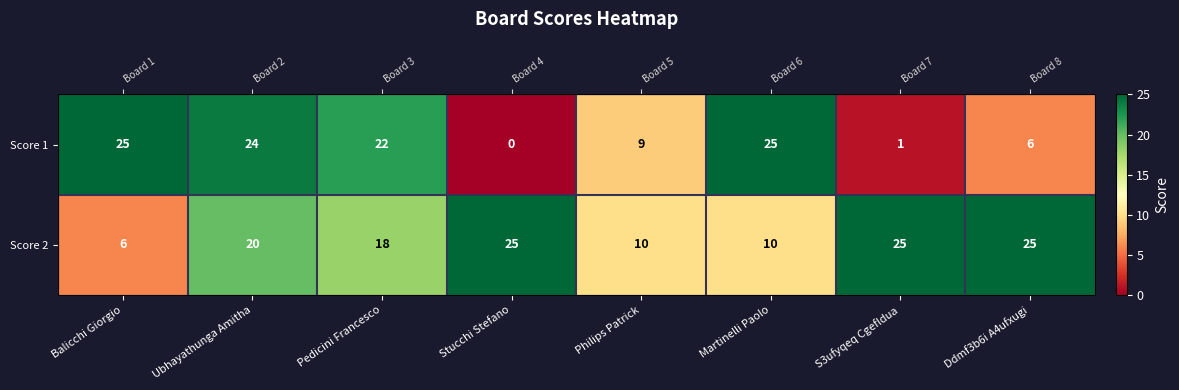

At which label does Score 2 first exceed 20?

Stucchi Stefano